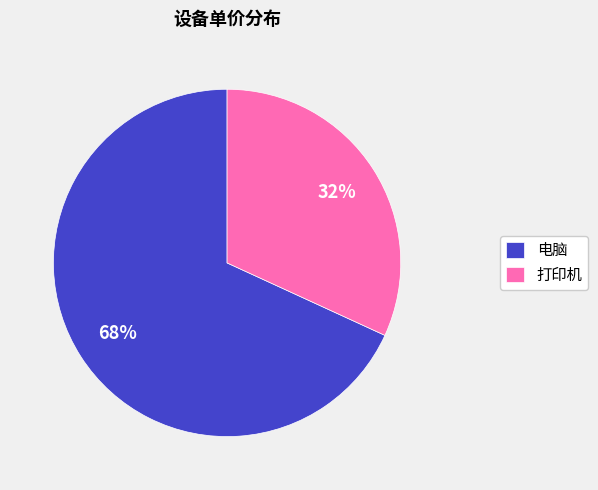

Is there any slice that represents more than half of the pie?

Yes